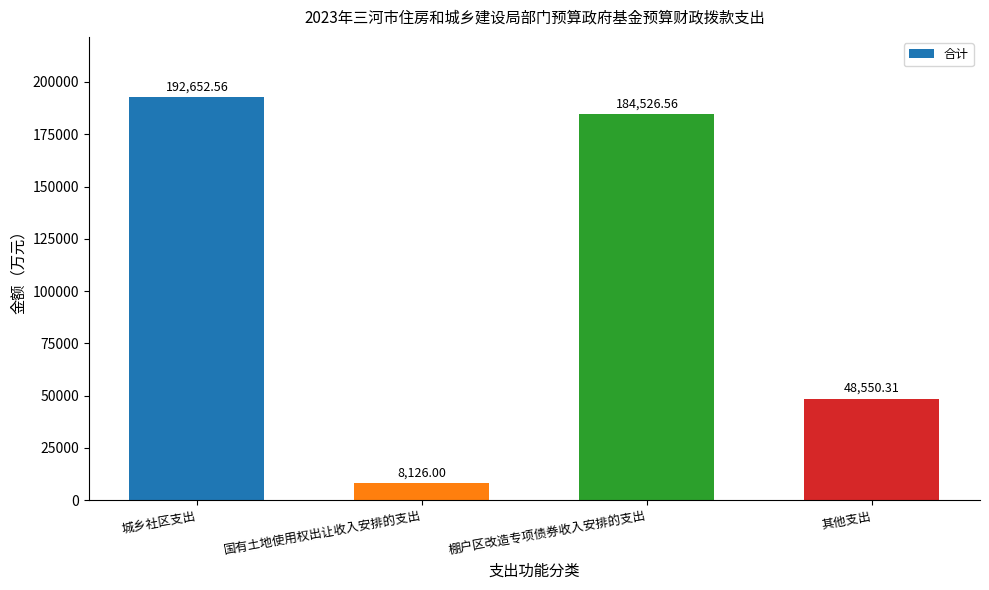

Between 国有土地使用权出让收入安排的支出 and 棚户区改造专项债券收入安排的支出, which is larger?

棚户区改造专项债券收入安排的支出